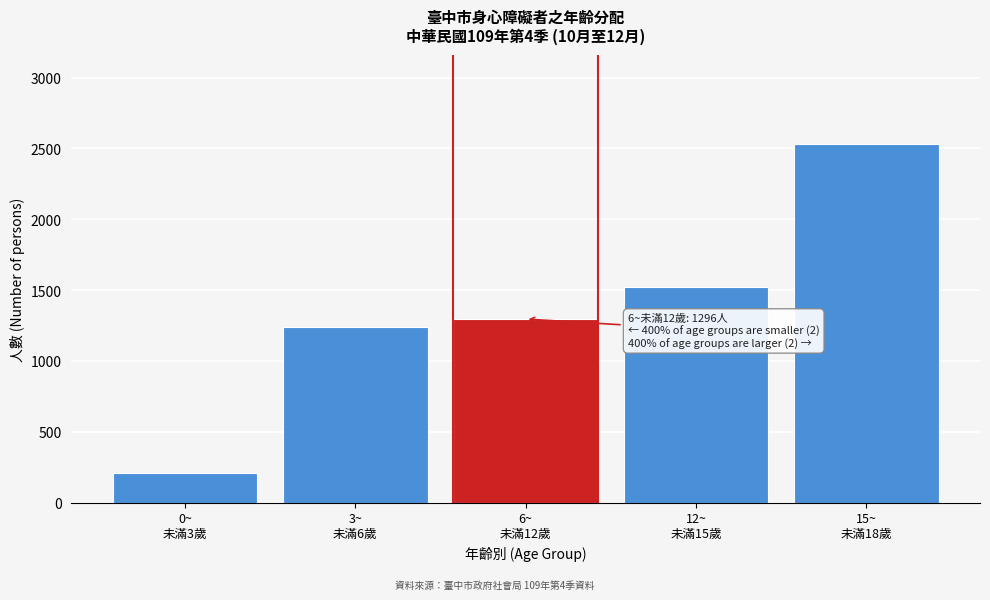

Reading left to right, what are all the values shown in this chart?

207	1241	1296	1520	2528